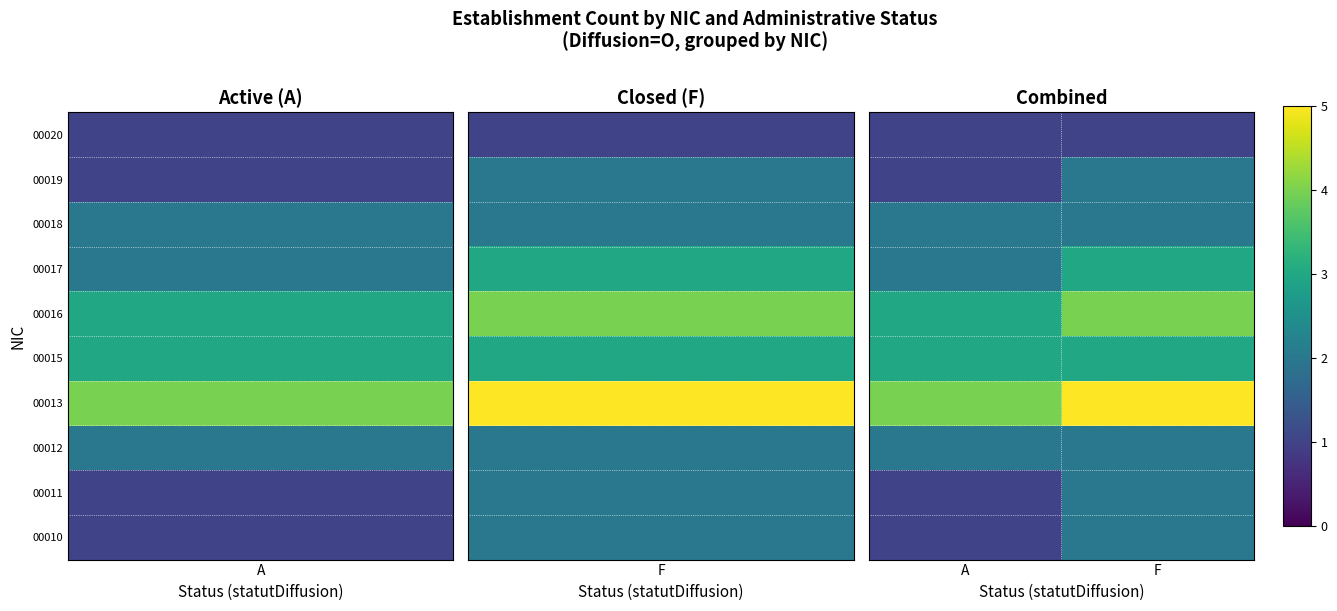

What is the maximum value shown in the chart?

5